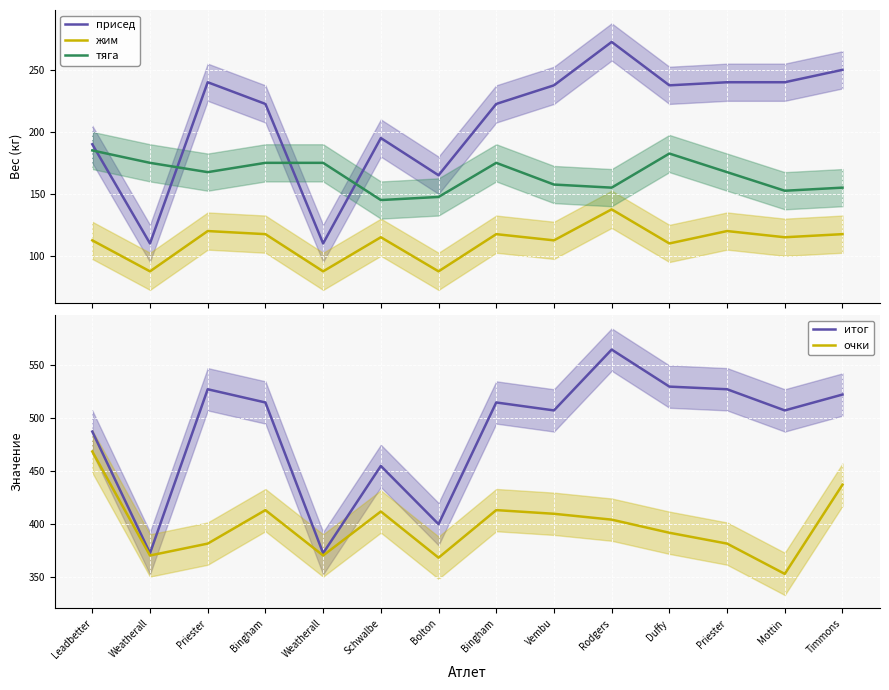

True or false: жим and итог cross at least once.

False